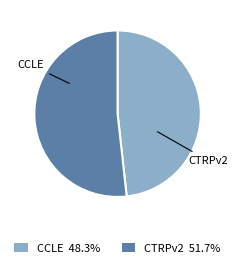

Do CTRPv2 51.7% and CCLE 48.3% together represent more than half of the pie?

Yes